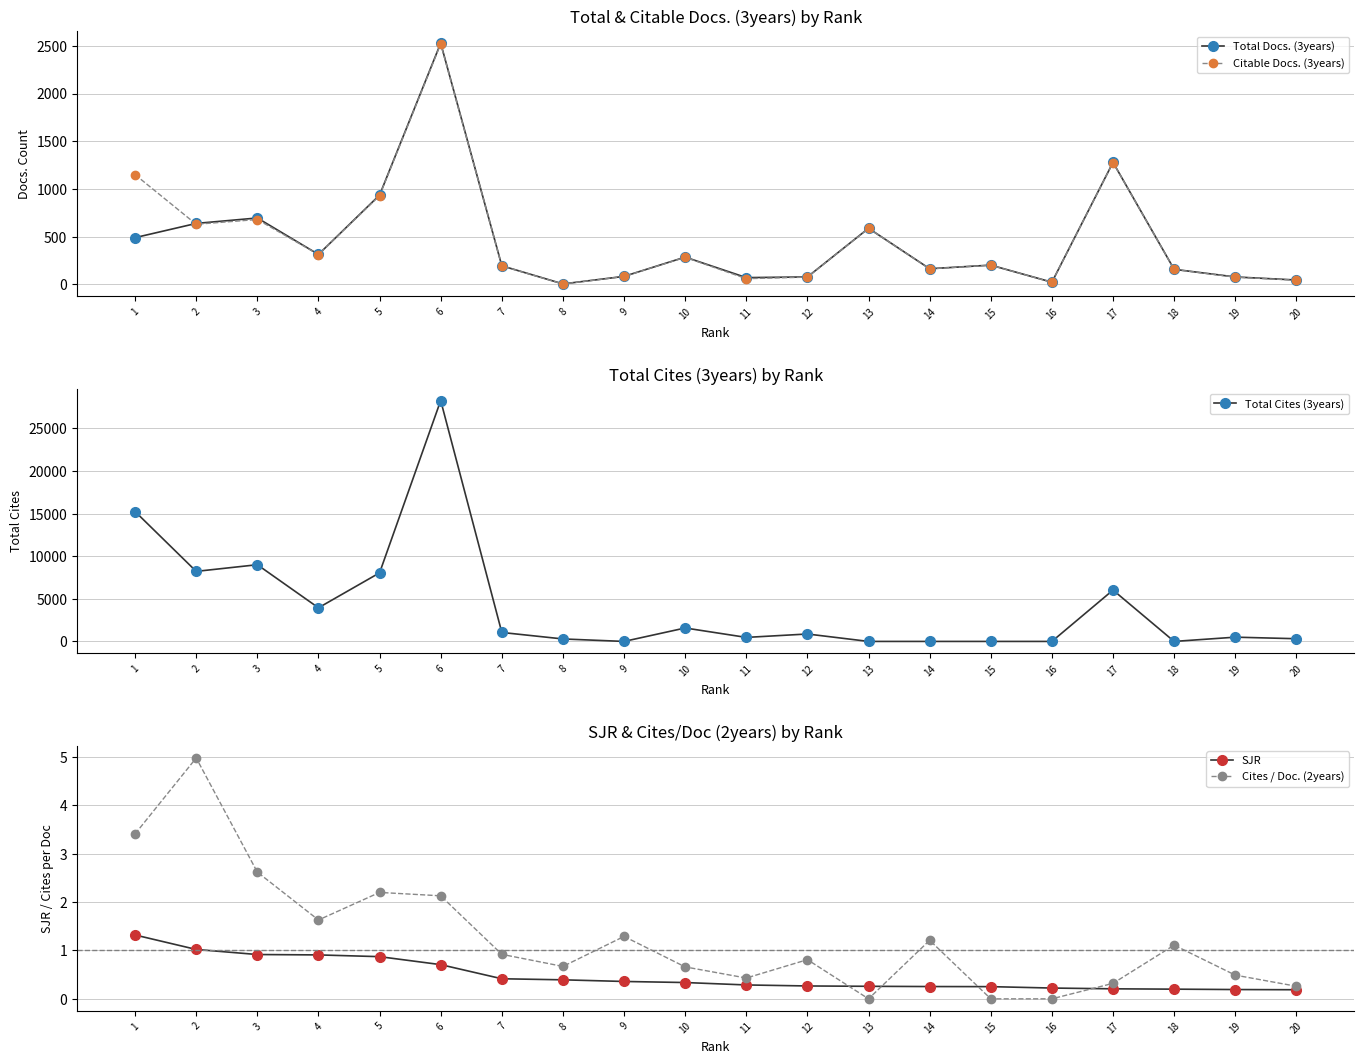

Is it true that Total Cites (3years) equals -9523.9 at 14?

False